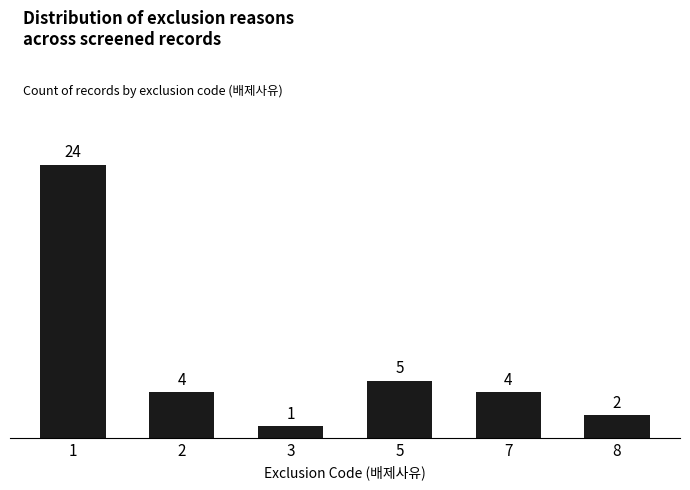

What is the value of the 6th bar from the left?

2